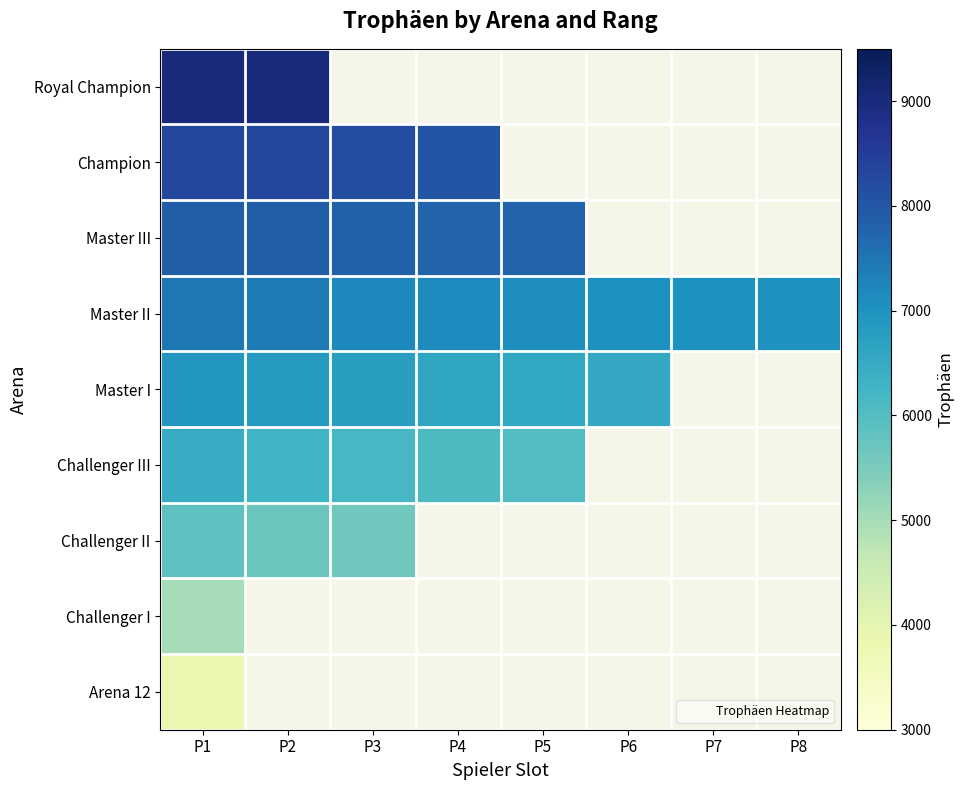

At which category is the sum across all series the highest?

P1